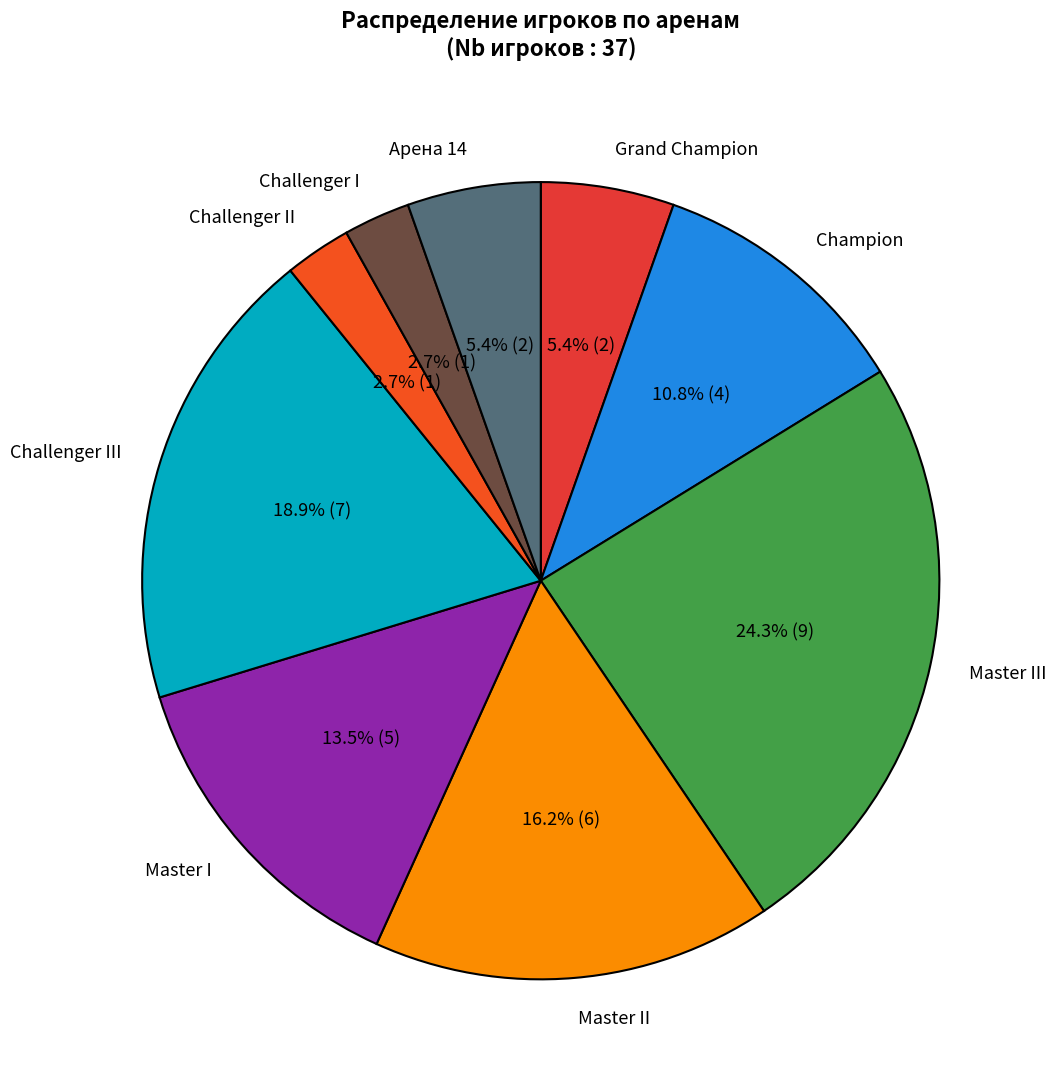

What is the largest slice in the pie chart?

Master III